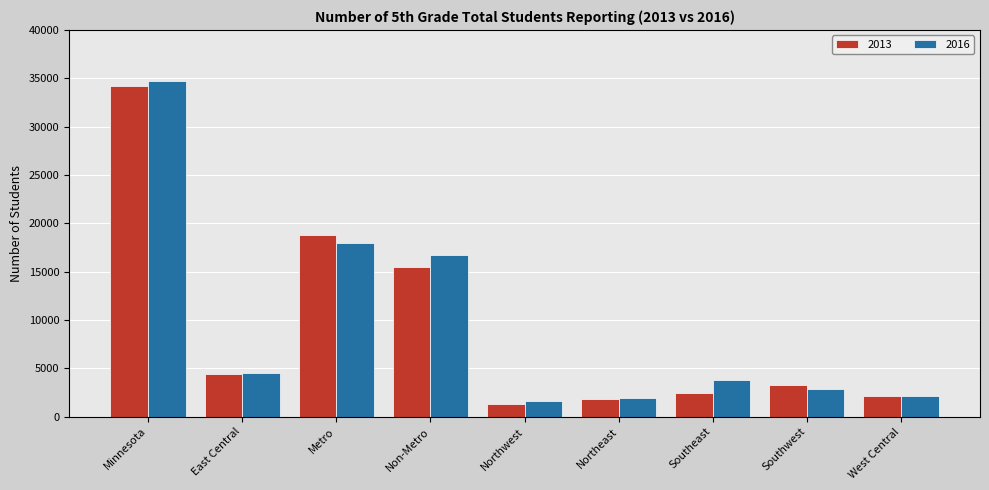

Between East Central and Southeast, which series saw the biggest shift?

2013